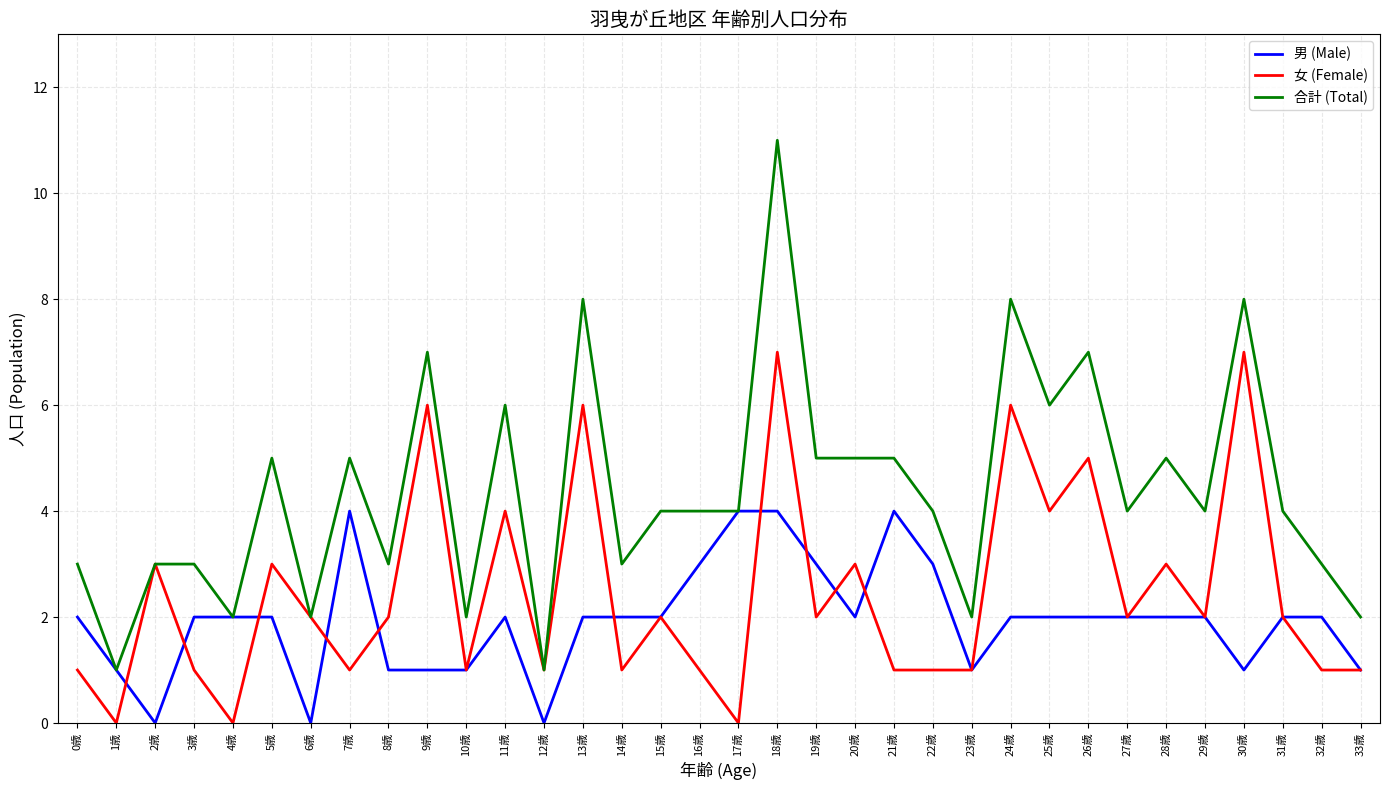

The 合計 (Total) series shows 2 at 10歳. True or false?

True